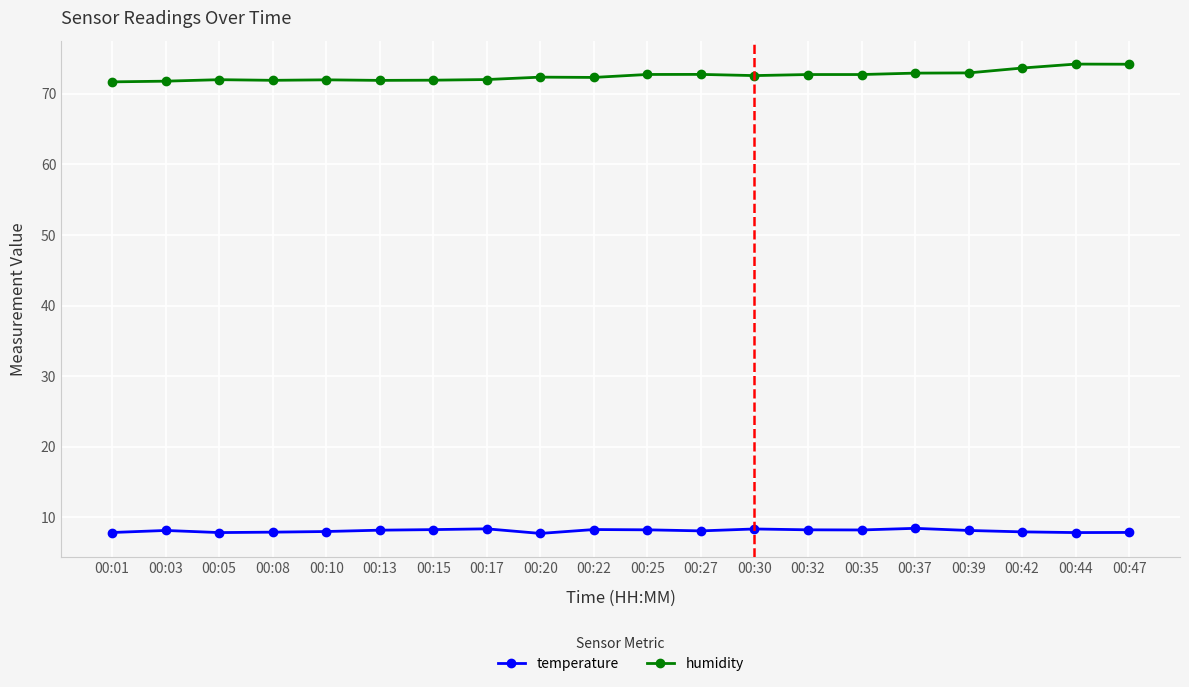

Is it true that humidity equals 72.0 at 00:17?

True